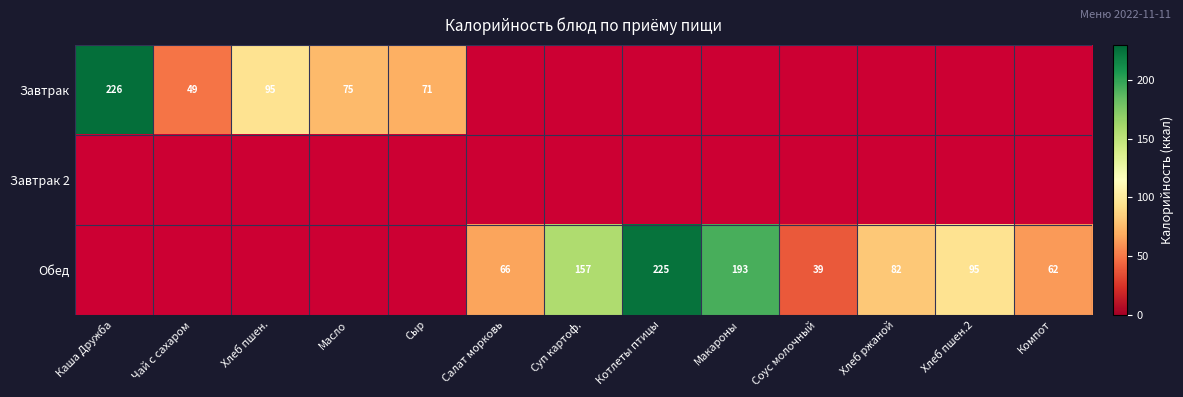

What is the sum of the Обед values at Салат морковь and Хлеб ржаной?

148.0